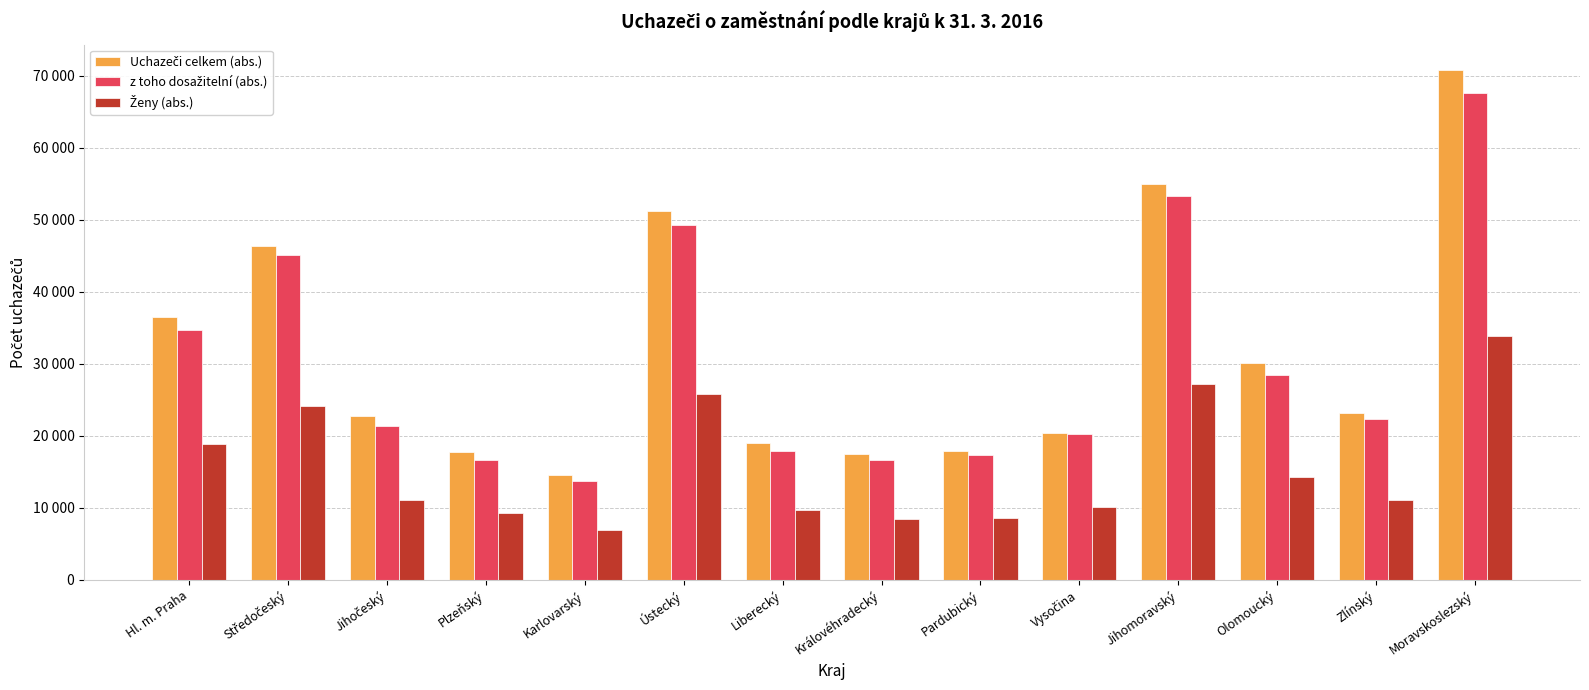

Which series has the largest range (max minus min)?

Uchazeči celkem (abs.)